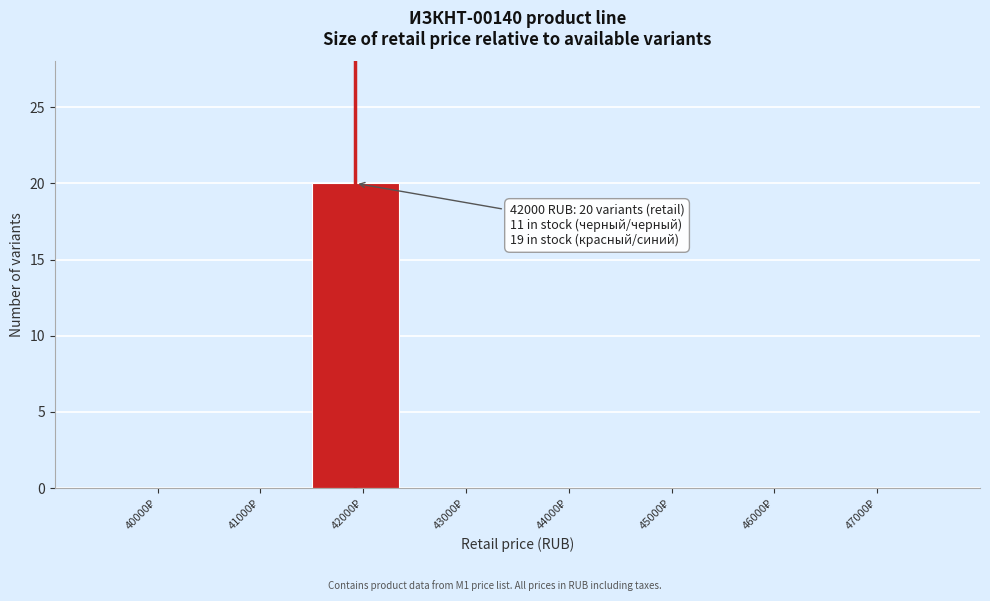

What is the maximum value shown in the chart?

20